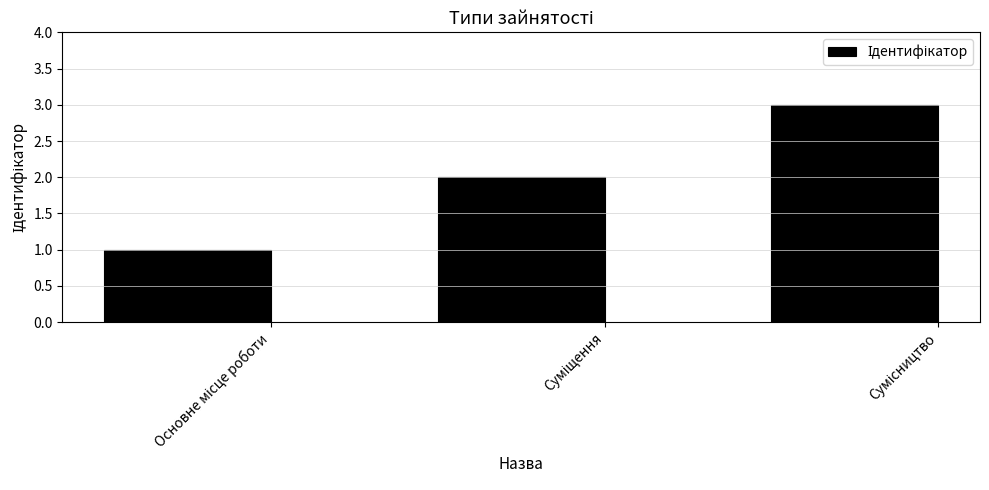

Reading left to right, what are all the values shown in this chart?

1	2	3